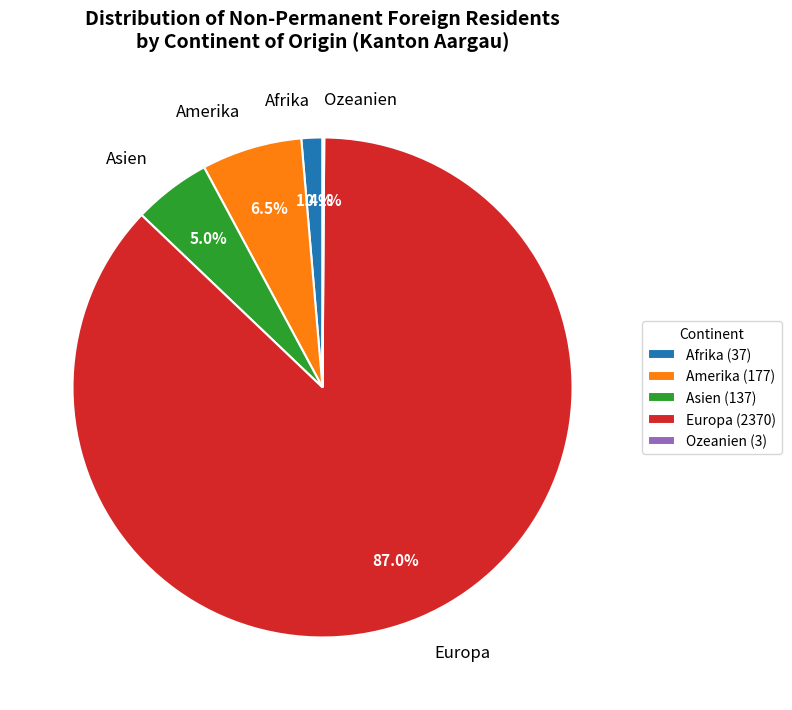

Combined, what portion of the pie is Afrika and Amerika?

7.9%